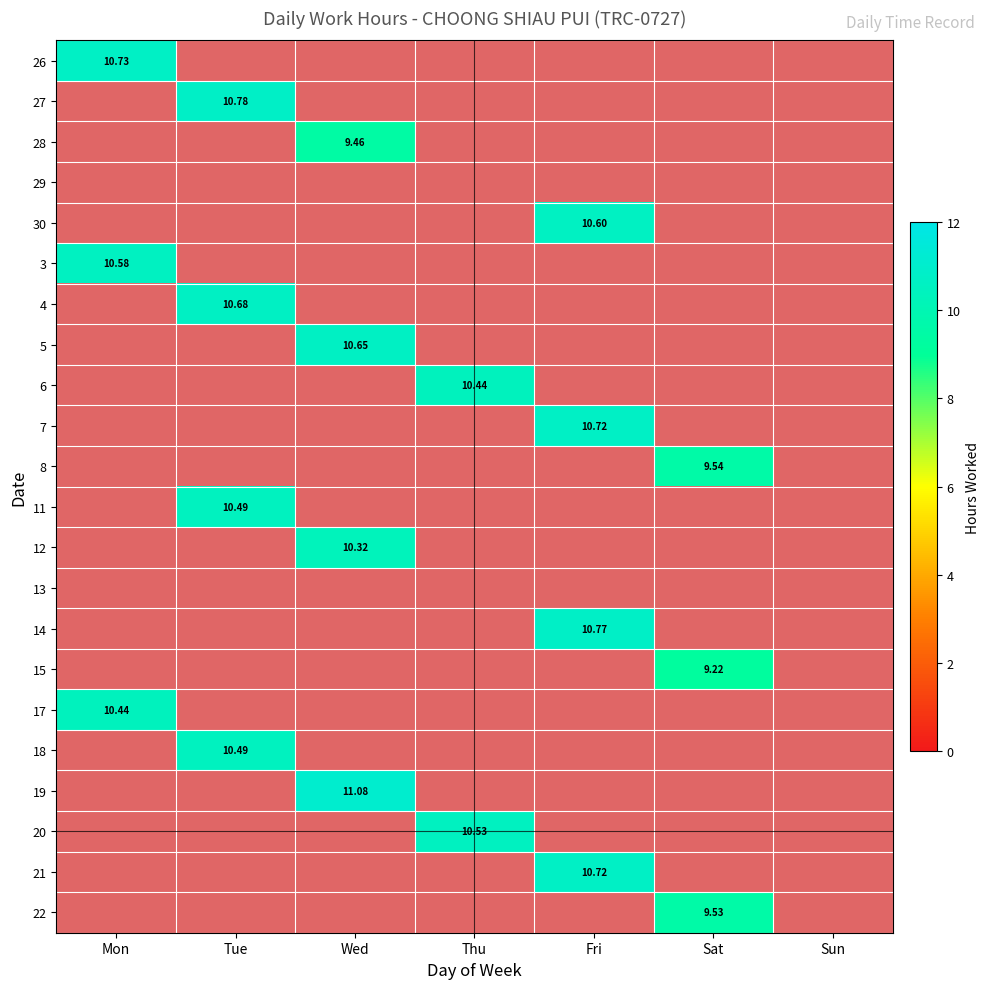

What is the highest value of the 13 series?

1.0